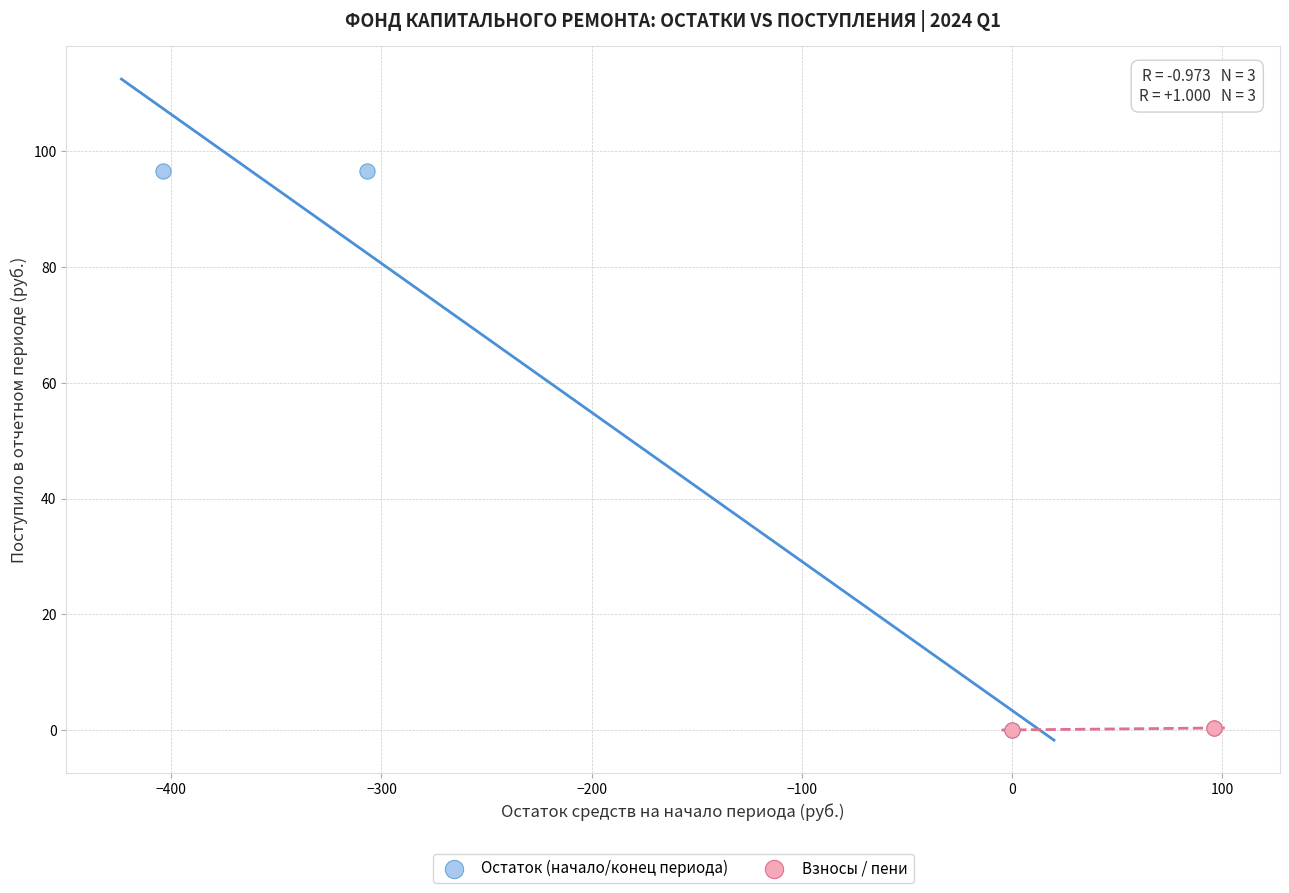

Which series has the widest spread of Y values?

Остаток (начало/конец периода)